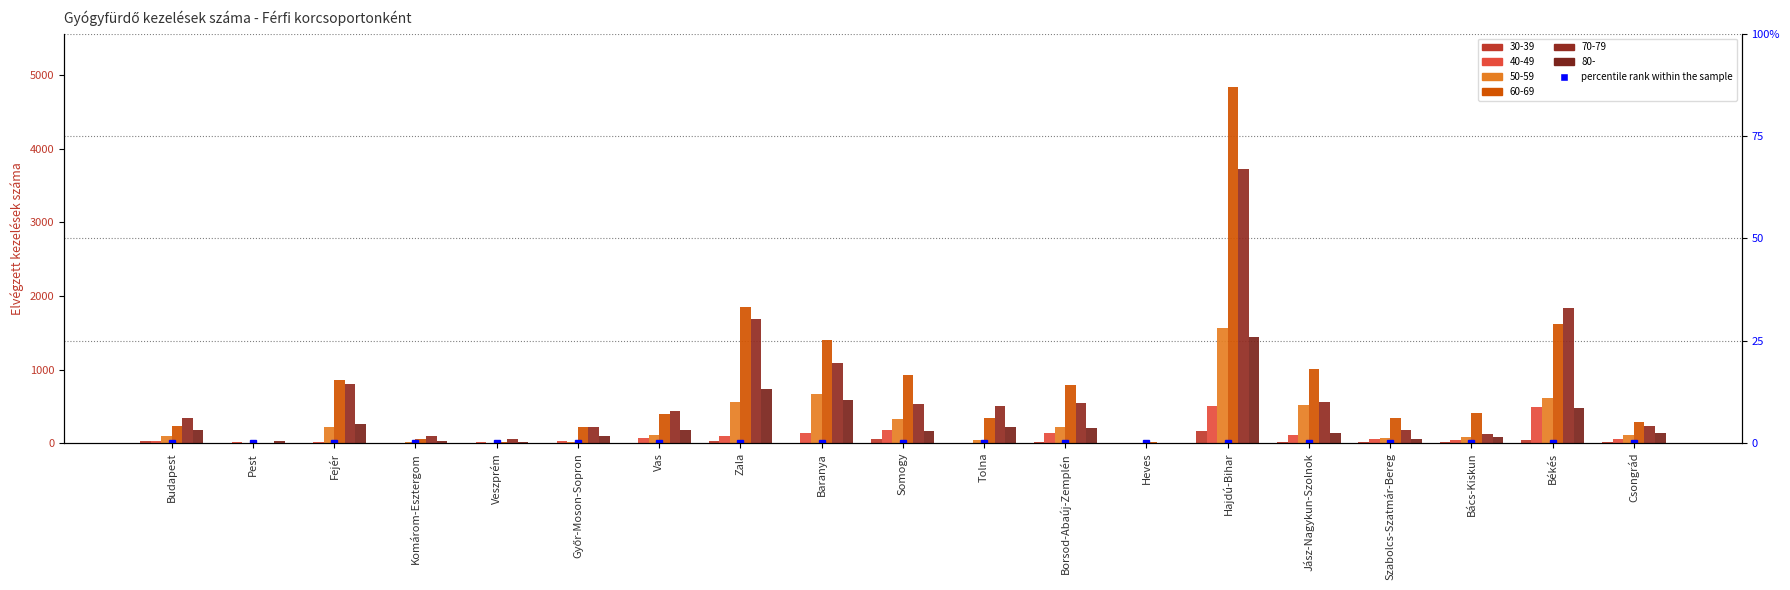

Reading right to left, what are all the values shown in this chart?

30-39: 15	47	16	13	16	160	0	11	0	50	0	27	0	0	0	0	0	0	33
40-49: 60	489	45	62	111	511	0	135	0	178	134	100	72	25	15	0	15	13	34
50-59: 107	616	82	66	515	1569	0	213	43	322	663	563	108	16	0	10	226	0	101
60-69: 290	1616	411	347	1012	4836	15	786	343	929	1395	1843	401	213	12	56	852	0	227
70-79: 237	1842	124	181	553	3718	0	542	508	537	1084	1681	432	216	50	97	807	0	344
80-: 138	474	80	59	134	1445	0	200	226	171	588	733	177	92	13	26	255	29	184